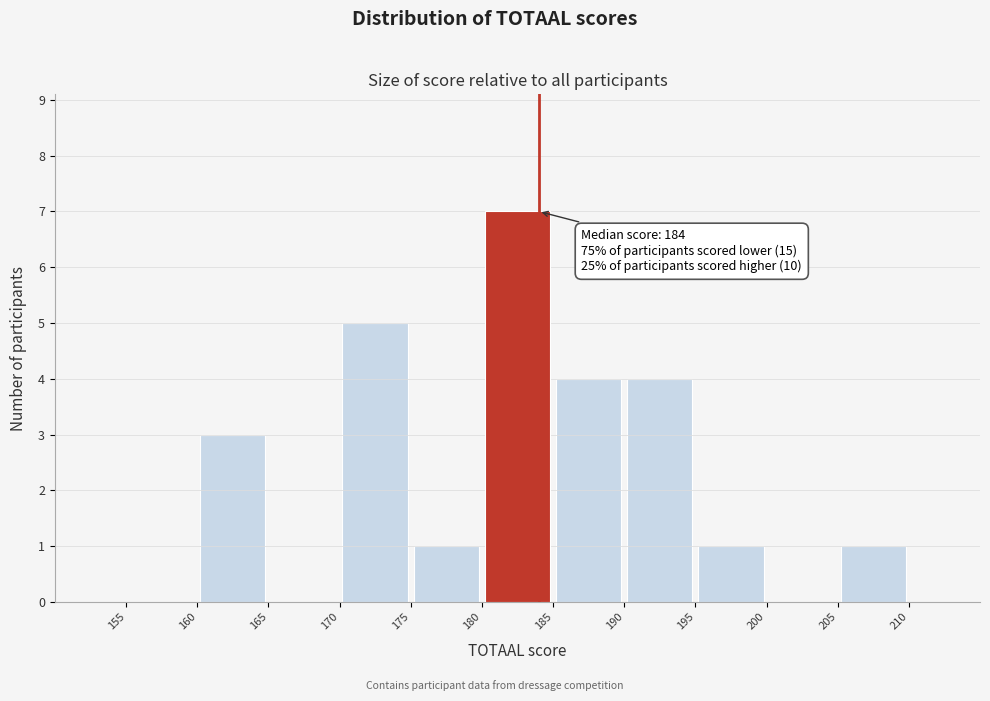

Over which range of the x-axis is the bar tallest?

180 to 185